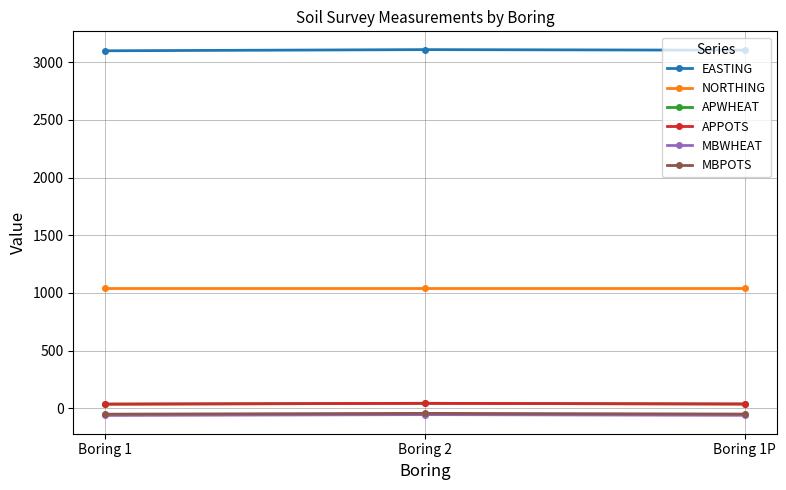

Does the chart display data point markers on the line(s)?

Yes